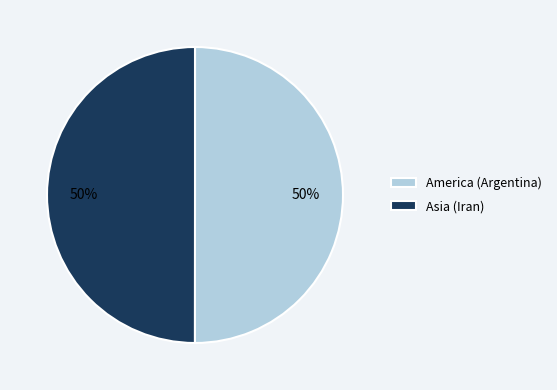

Combined, do America (Argentina) and Asia (Iran) account for over 50%?

Yes